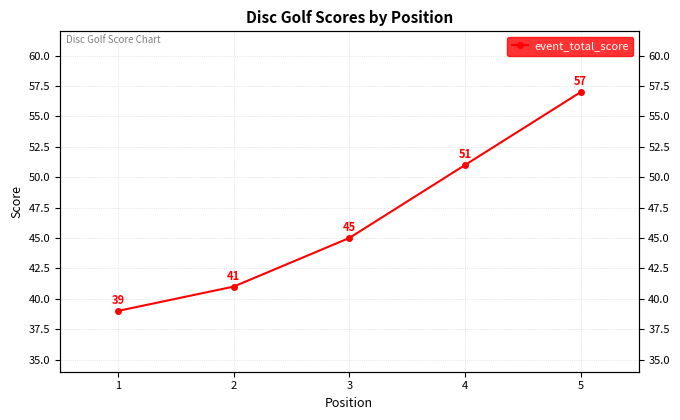

Reading right to left, extract all data points from this chart.

5=57	4=51	3=45	2=41	1=39